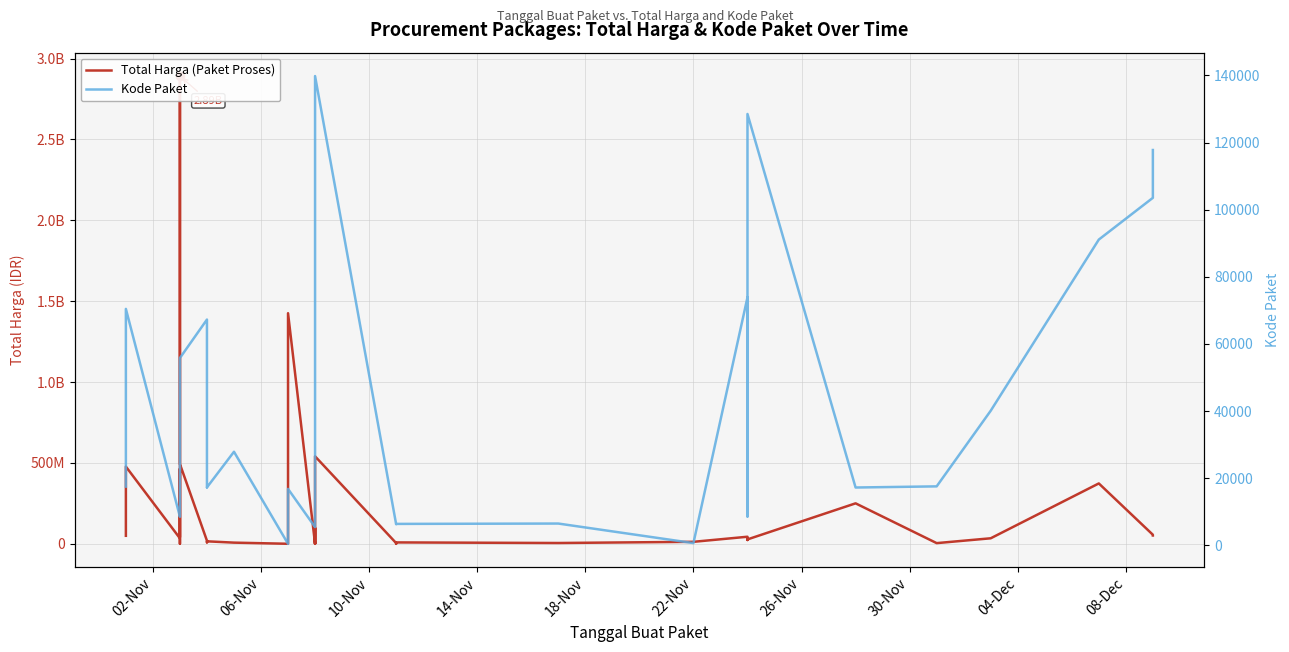

True or false: Kode Paket and Total Harga (Paket Proses) cross at least once.

False